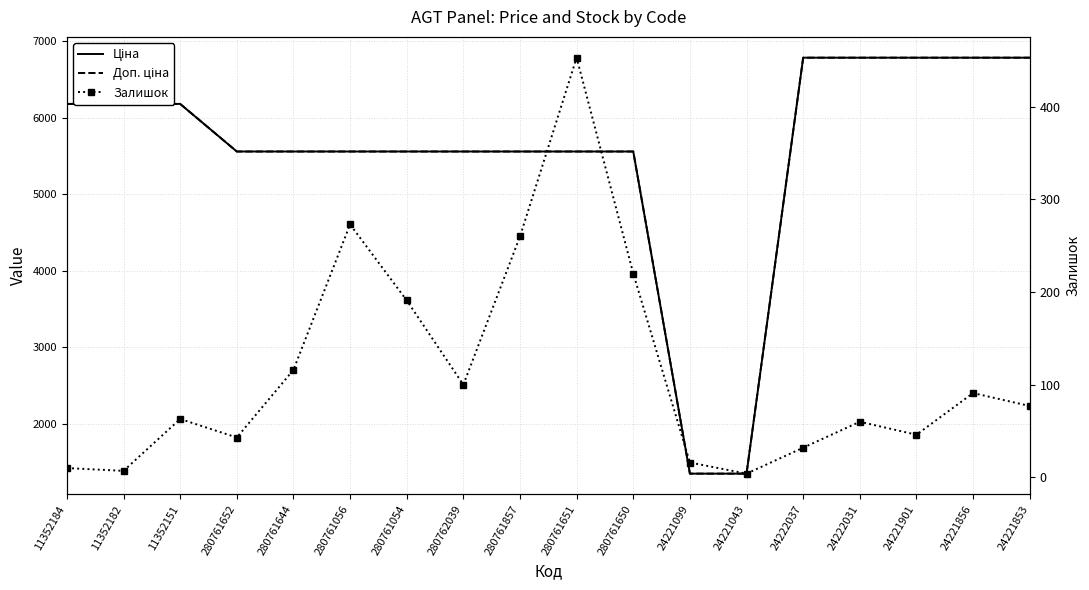

What is the difference between the second highest and minimum values in the Ціна series?

5439.2